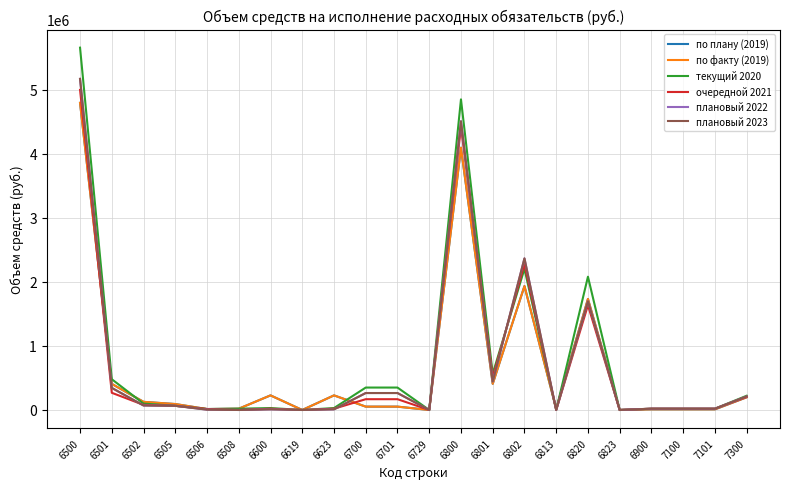

What is the difference between the maximum and minimum values in the по плану (2019) series?

4793871.3